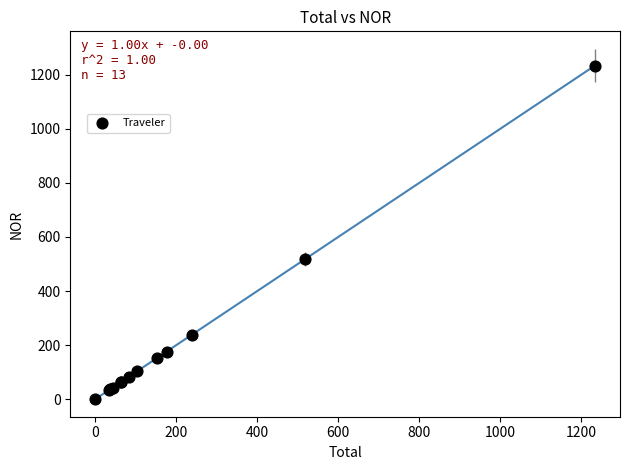

What Y value in the scatter plot is closest to 617?

517.0